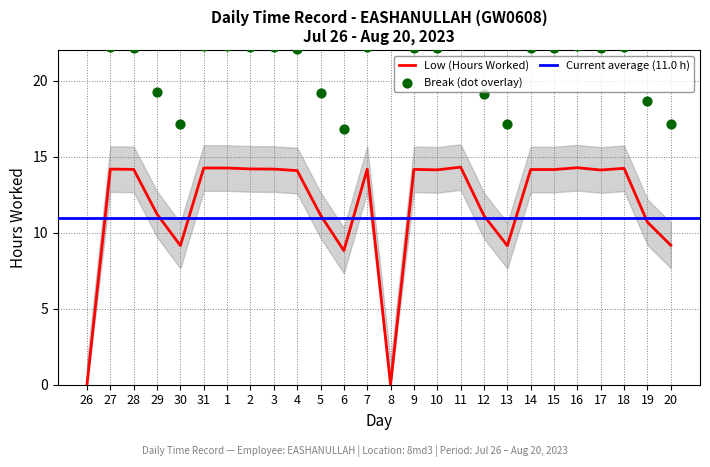

What is the change in value from 5 to 19?

-0.5